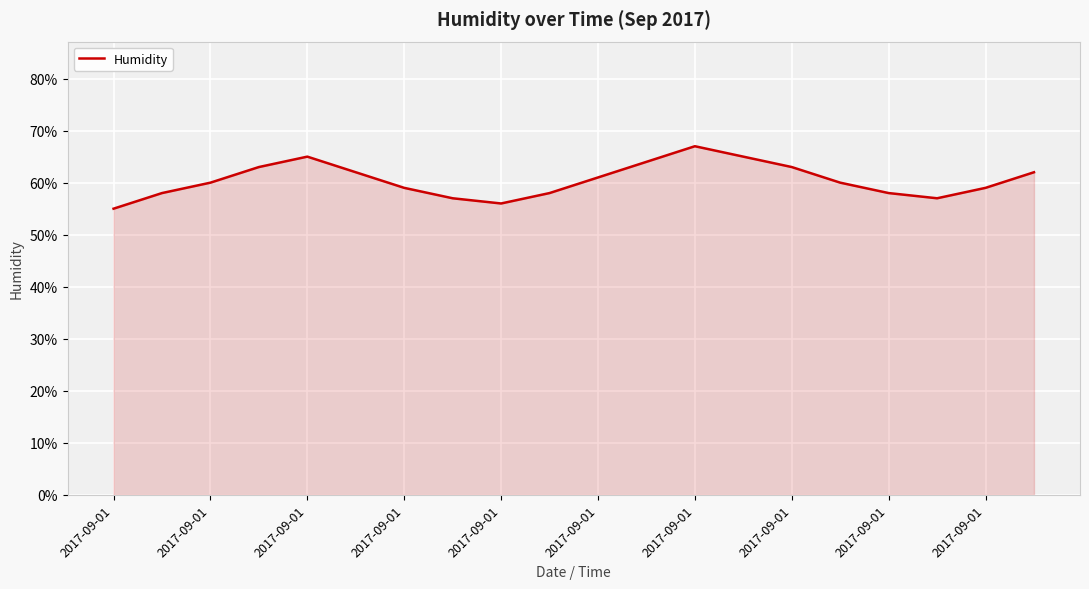

Reading left to right, what are all the values shown in this chart?

55	58	60	63	65	62	59	57	56	58	61	64	67	65	63	60	58	57	59	62